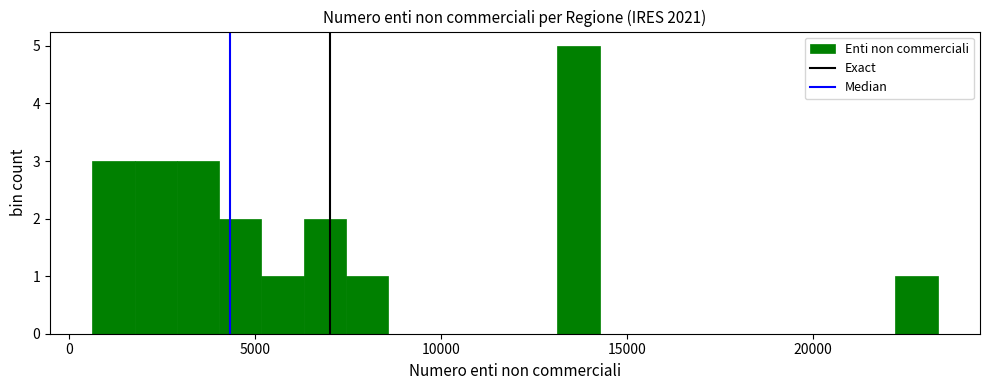

Around what value on the x-axis is the tallest bar? Give the approximate position of its centre, as read against the axis.

13500